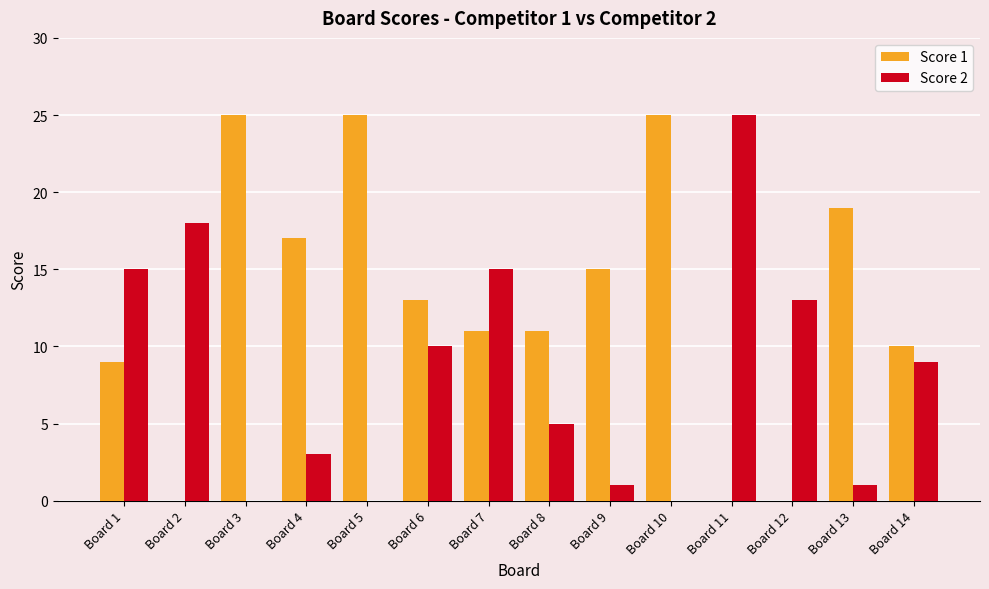

Reading right to left, transcribe all the data shown in this chart.

Score 1: 10	19	0	0	25	15	11	11	13	25	17	25	0	9
Score 2: 9	1	13	25	0	1	5	15	10	0	3	0	18	15